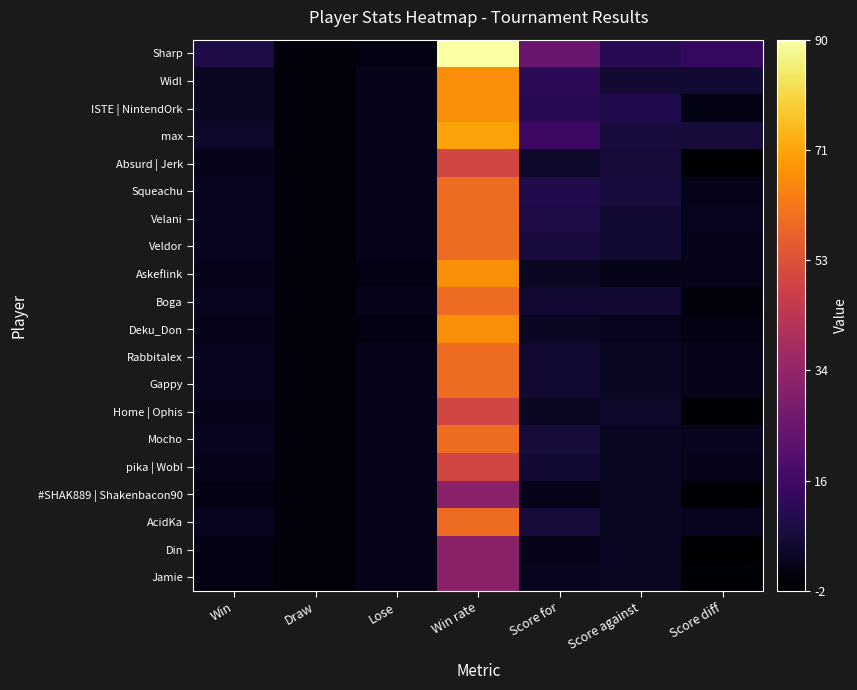

Which series changed the most between Win rate and Score for?

Sharp